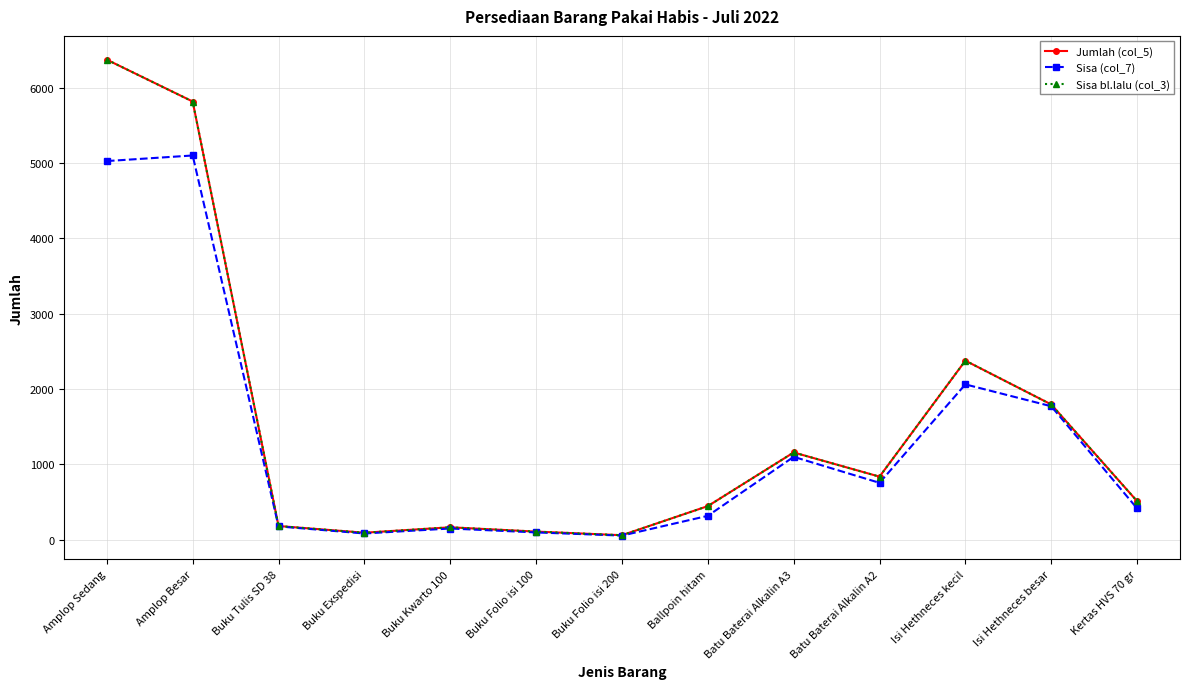

What position from the left is Amplop Besar?

2